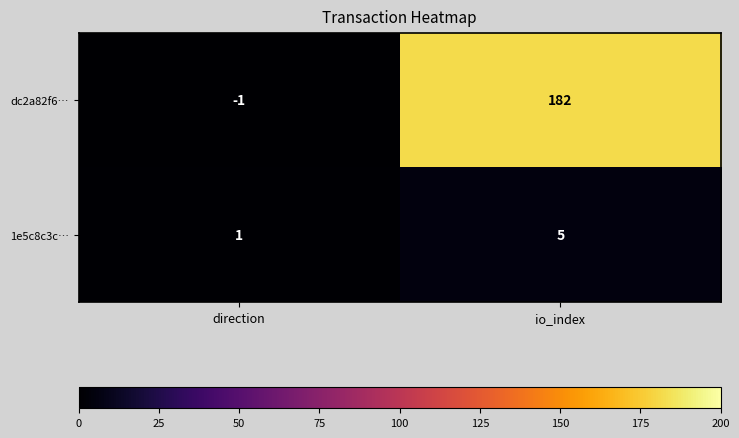

At which category is the sum across all series the highest?

io_index